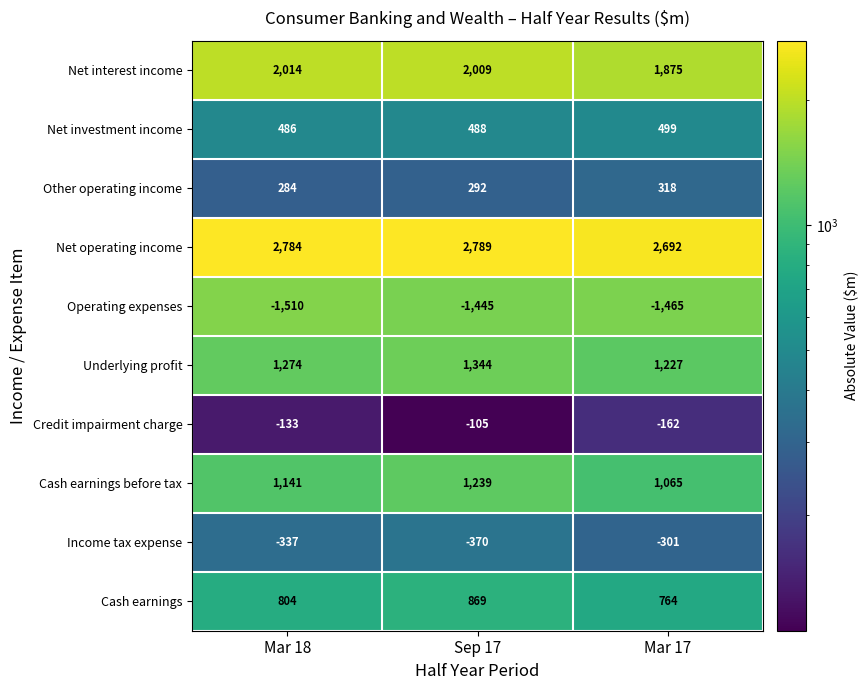

Which series has the widest spread of values?

Cash earnings before tax